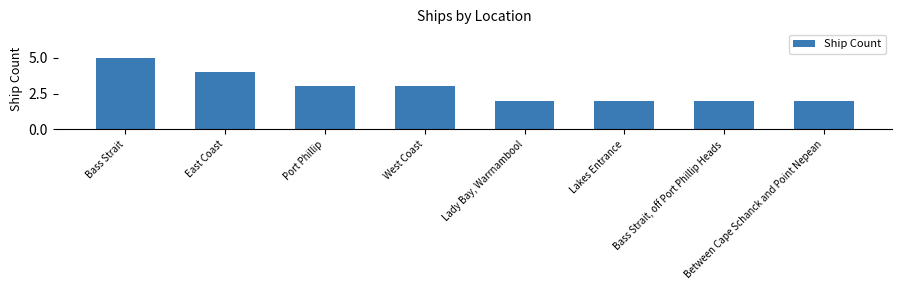

Which label corresponds to the largest value in the chart?

Bass Strait